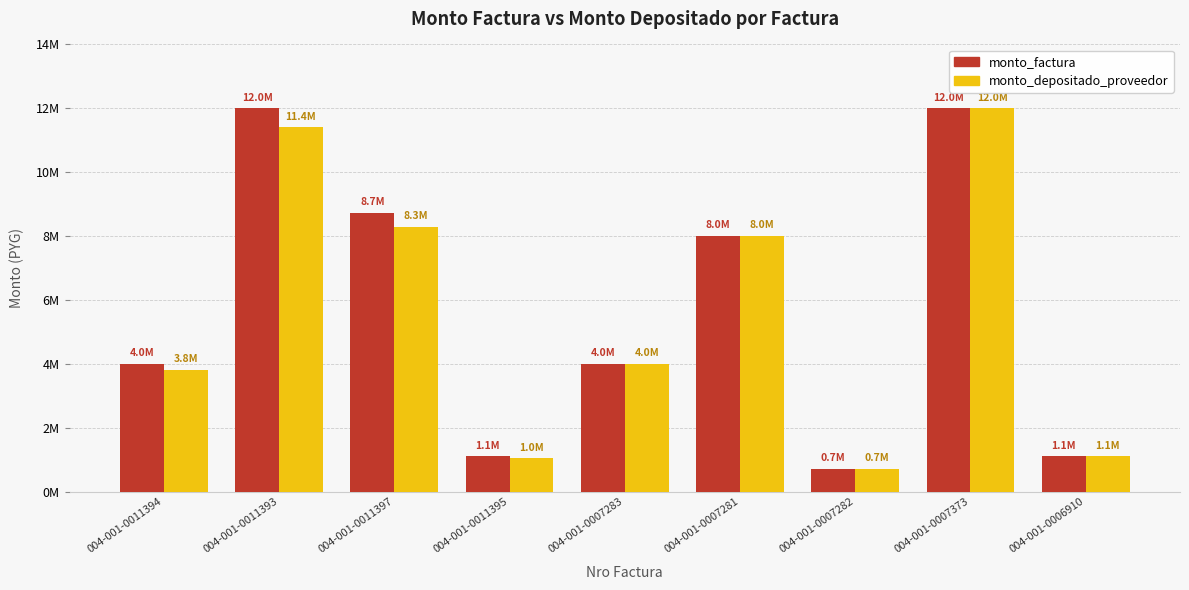

What is the highest value of the monto_factura series?

12000000